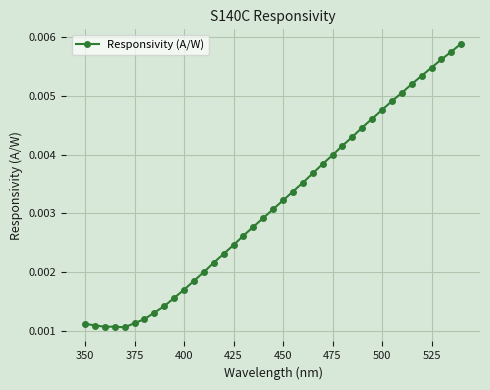

Count the values in the range 0 to 1.

39